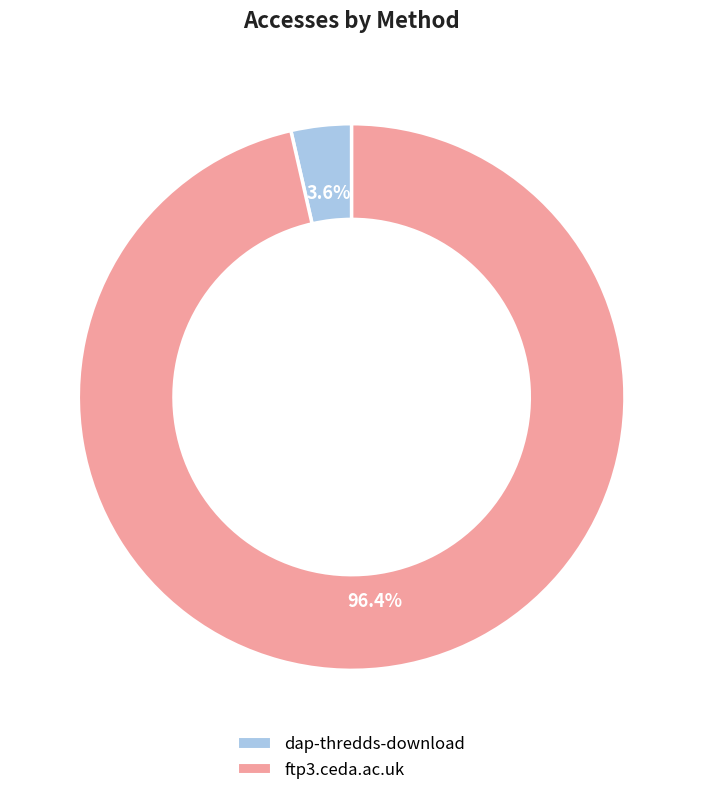

Which has a higher value, dap-thredds-download or ftp3.ceda.ac.uk?

ftp3.ceda.ac.uk